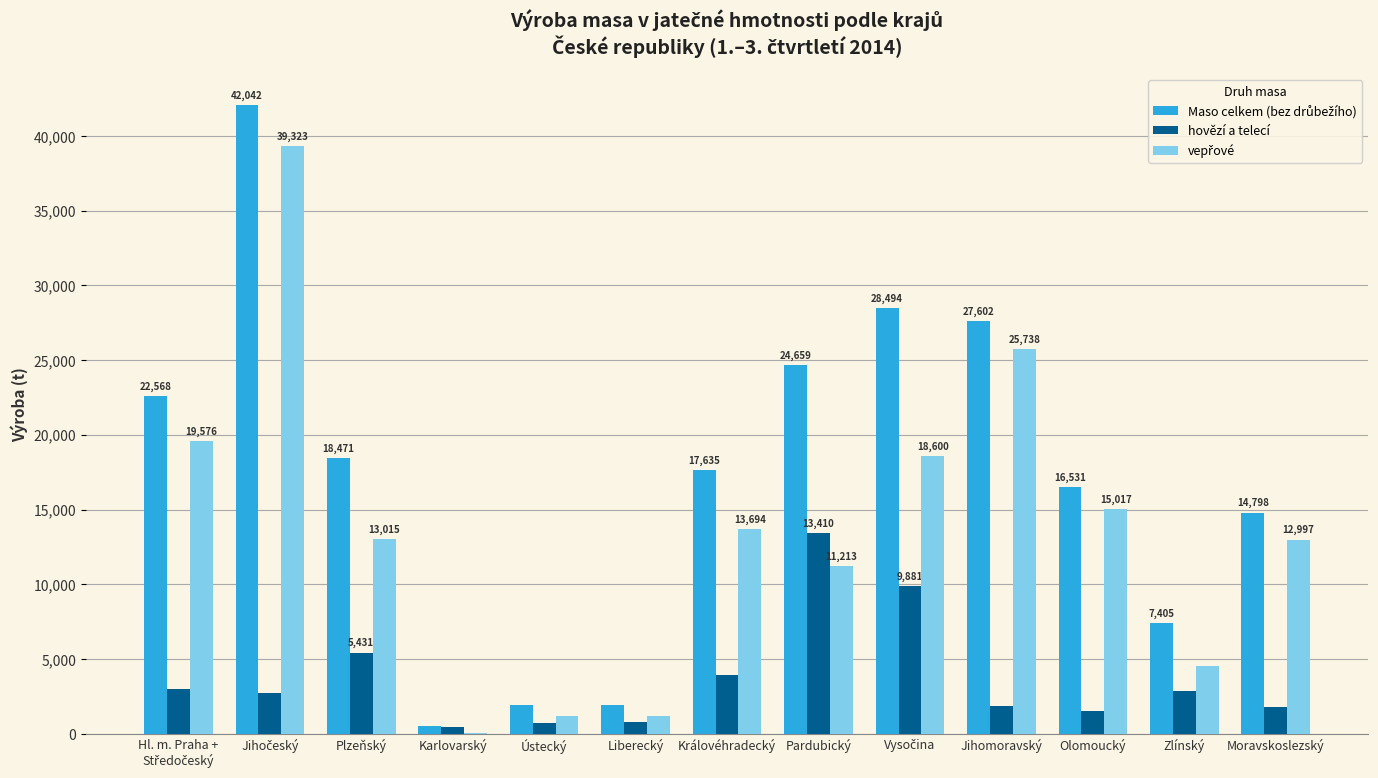

Which series changed the most between Plzeňský and Královéhradecký?

hovězí a telecí